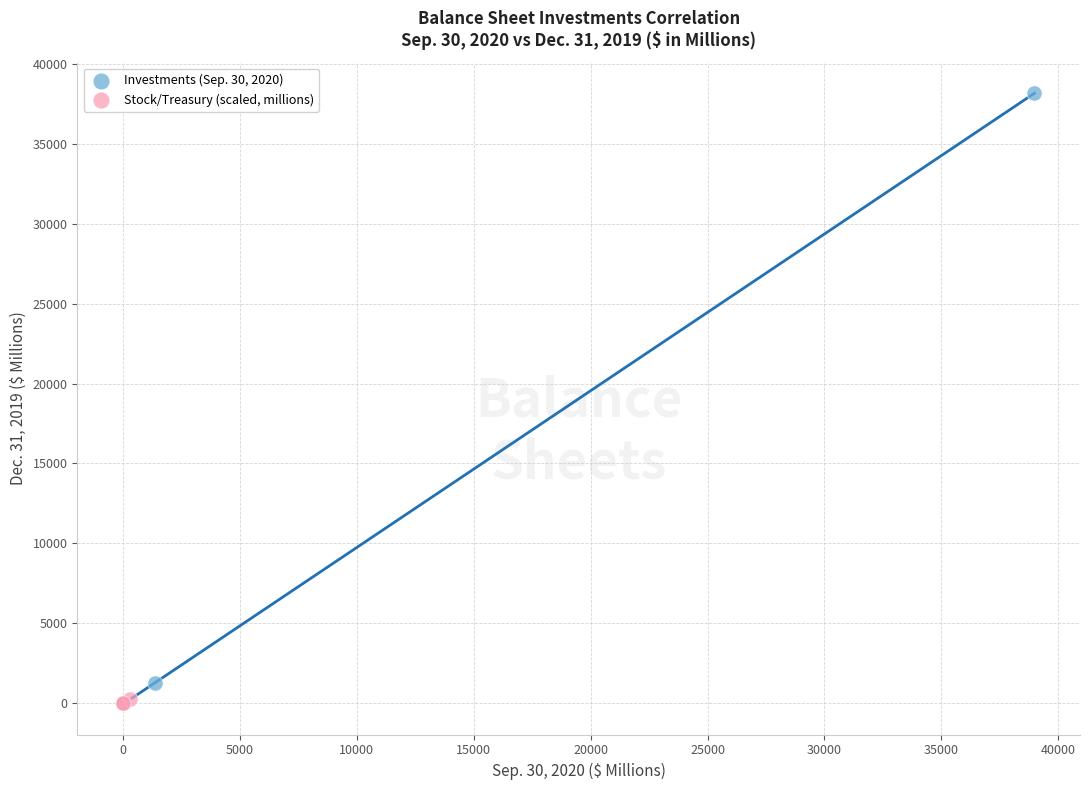

What are all the series names shown in the legend?

Investments (Sep. 30, 2020), Stock/Treasury (scaled, millions)